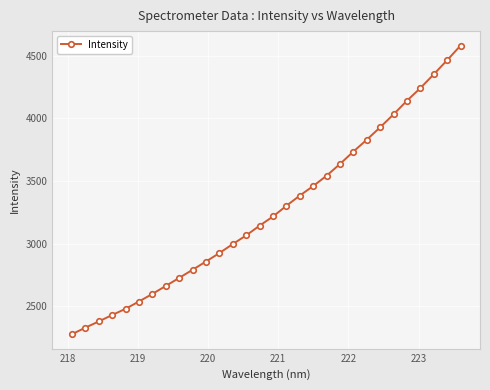

True or false: there are more than 2 points higher than both neighbors.

False